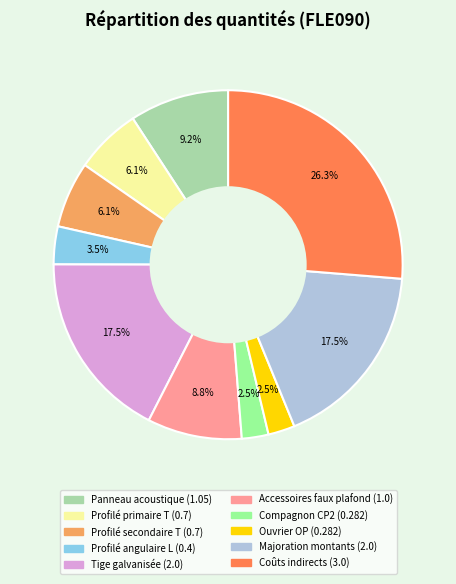

Is there a majority slice in this chart?

No